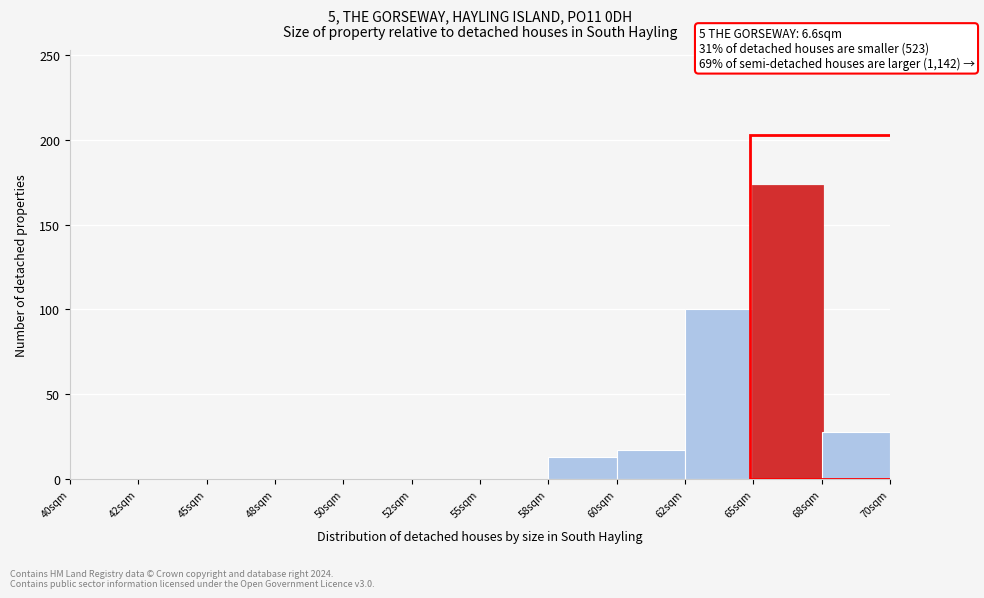

Reading left to right, transcribe all the data shown in this chart.

40sqm=0	42sqm=0	45sqm=0	48sqm=0	50sqm=0	52sqm=0	55sqm=0	58sqm=13	60sqm=17	62sqm=100	65sqm=173	68sqm=28